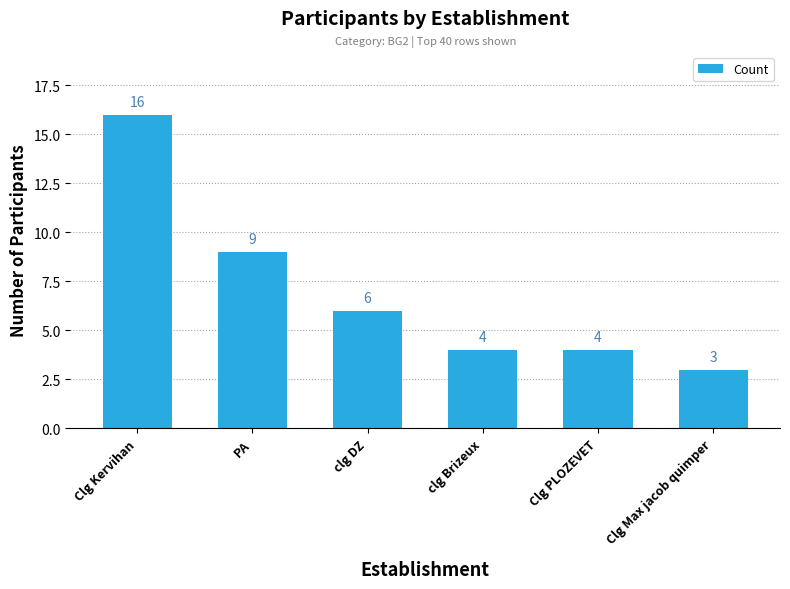

Read the value at Clg Kervihan.

16